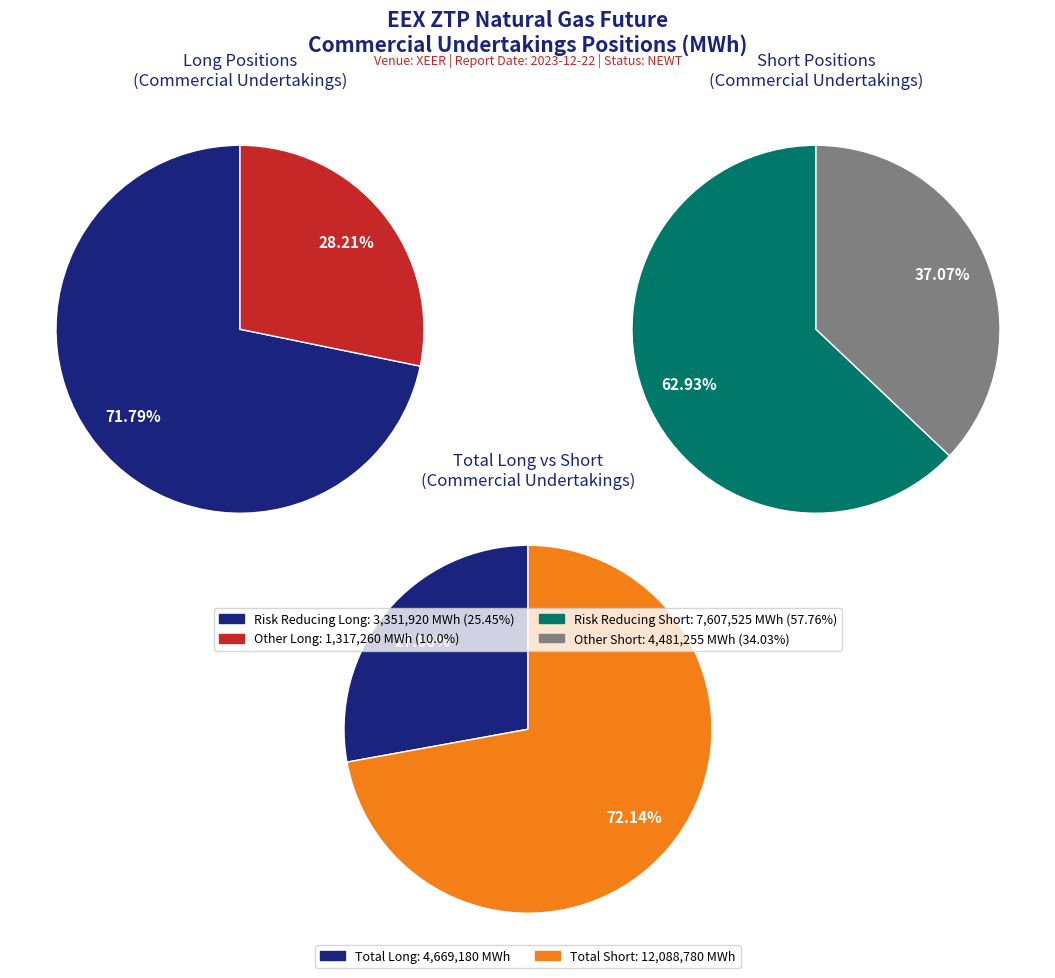

What is the largest slice in the pie chart?

Risk reducing (Short)